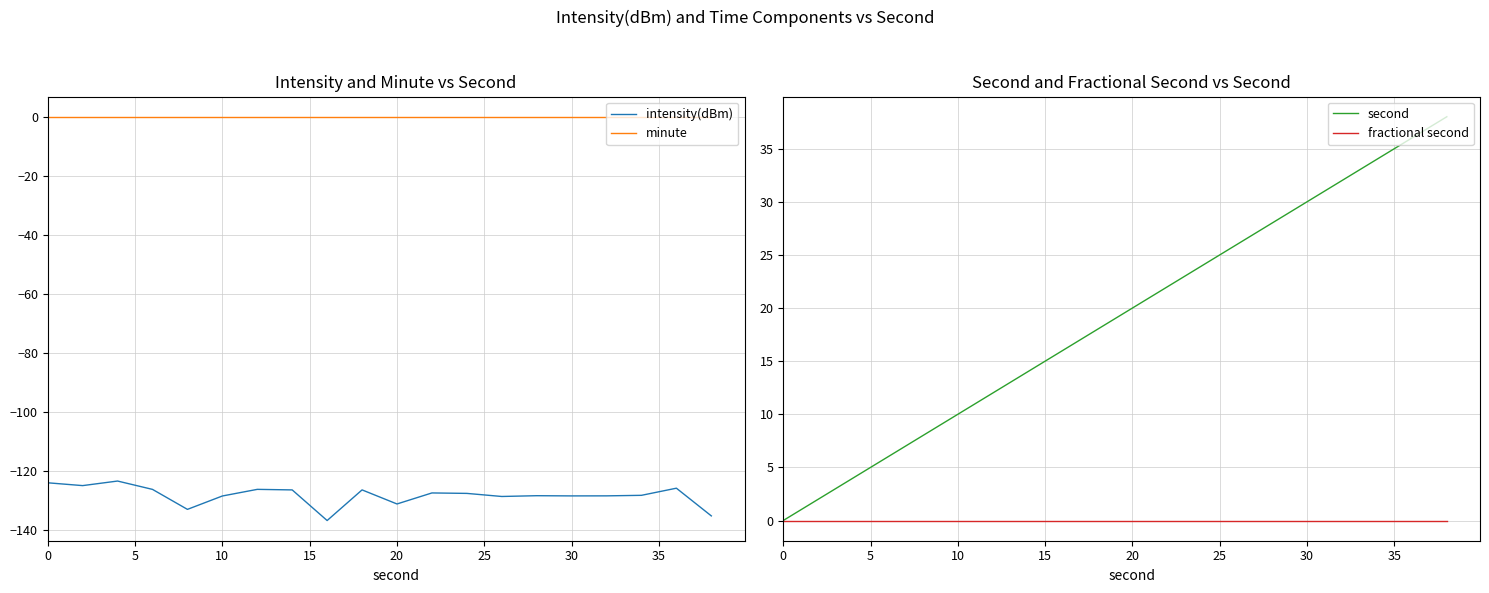

How many distinct data groups are displayed?

4